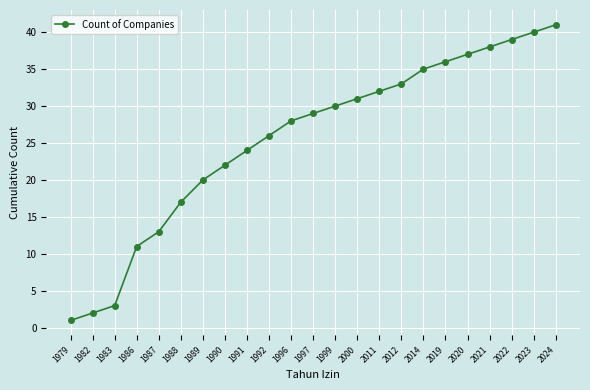

How many values are below 29?

11